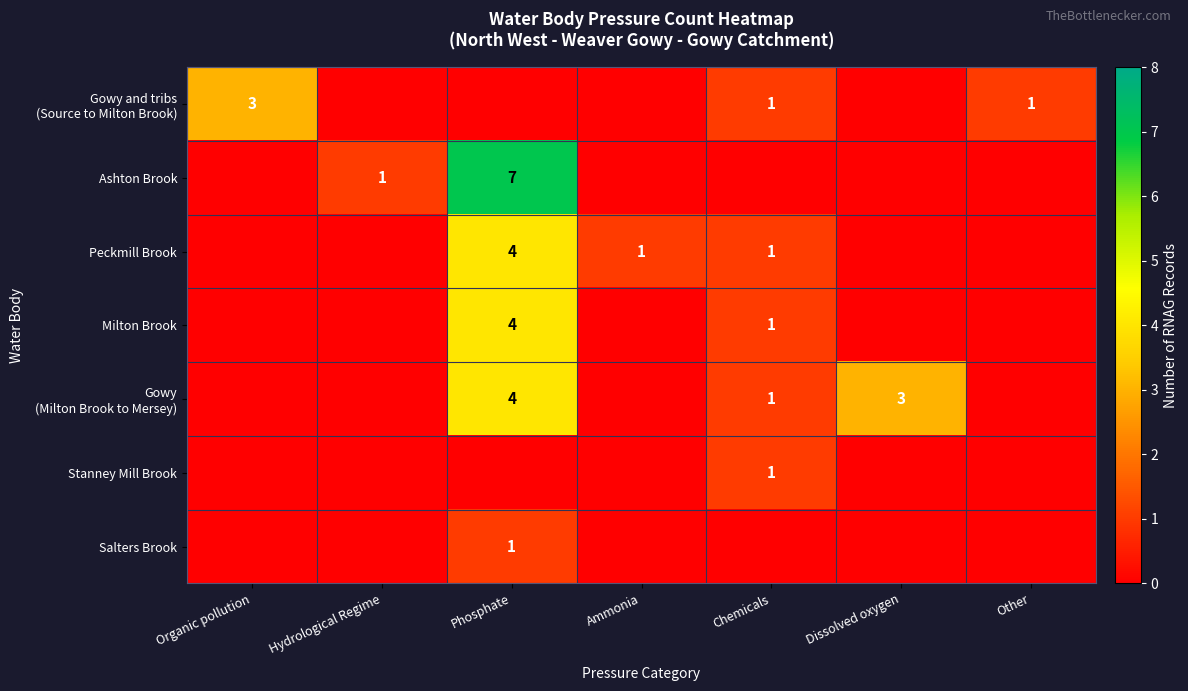

True or false: Milton Brook has a value of 1 at Chemicals.

True